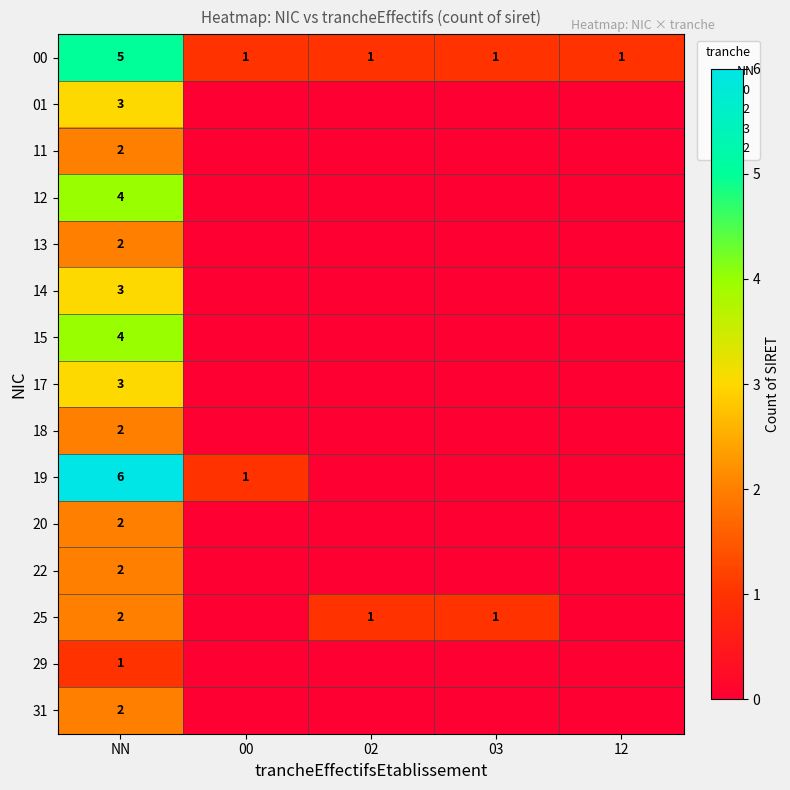

Count the 00 values in the range 1 to 2.

4